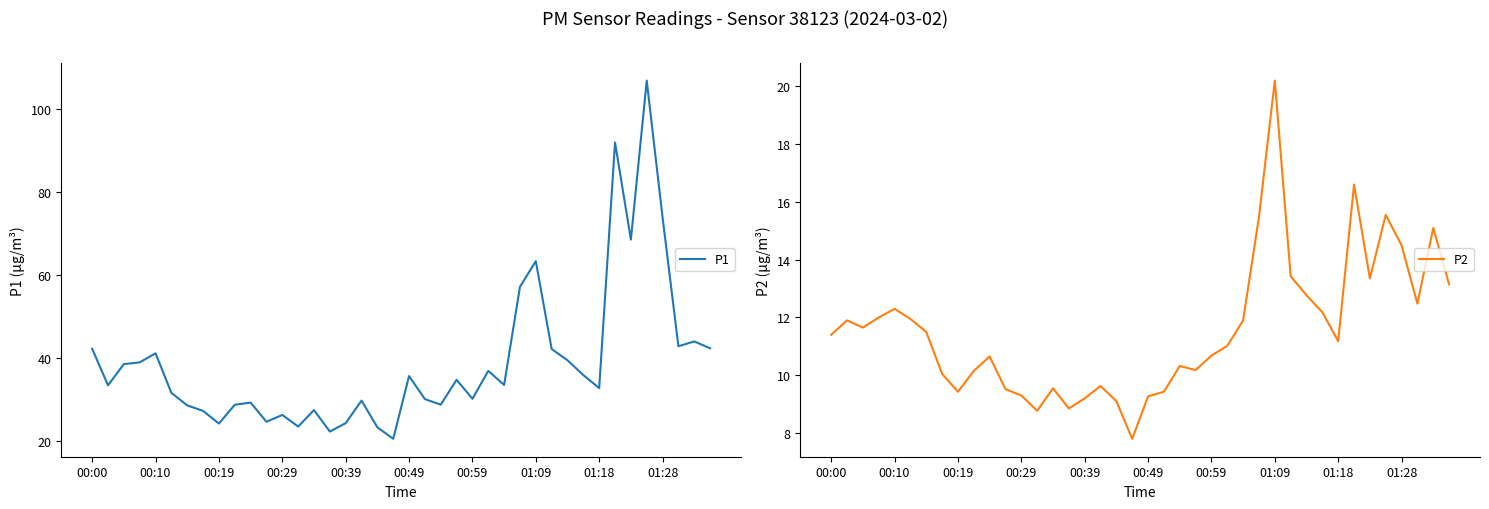

What is the average value of the P2 series?

11.6